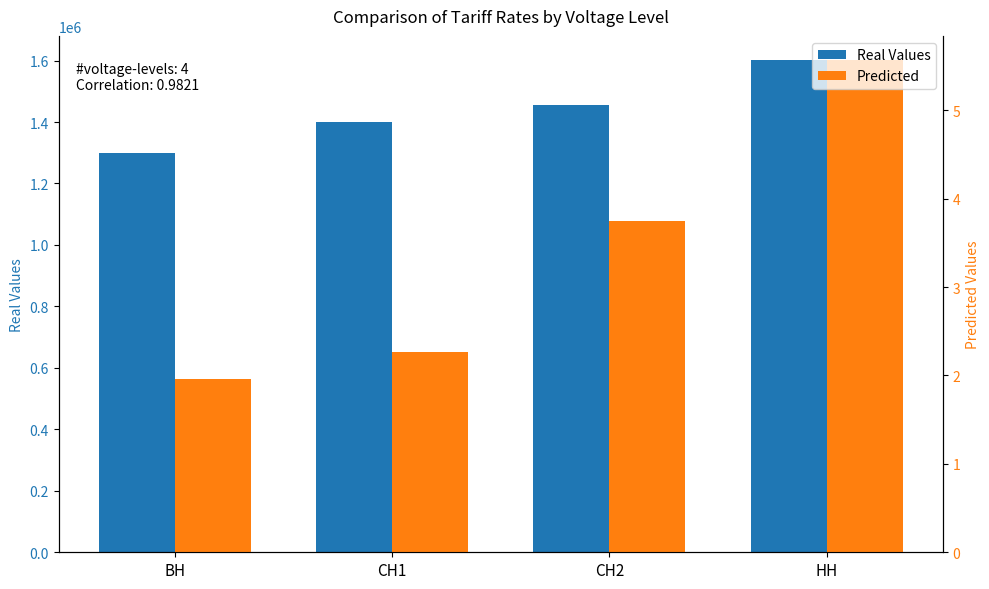

At which label does Real Values first exceed 1456744?

СН2